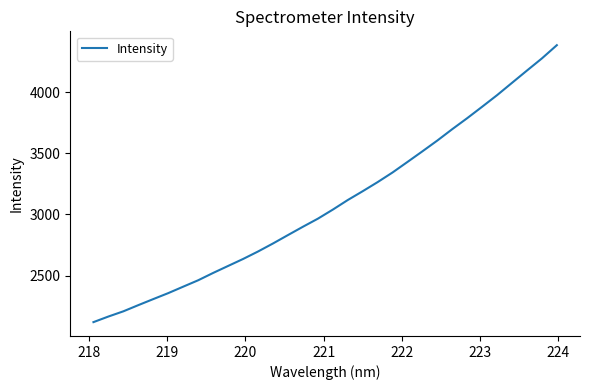

What is the maximum value shown in the chart?

4383.7